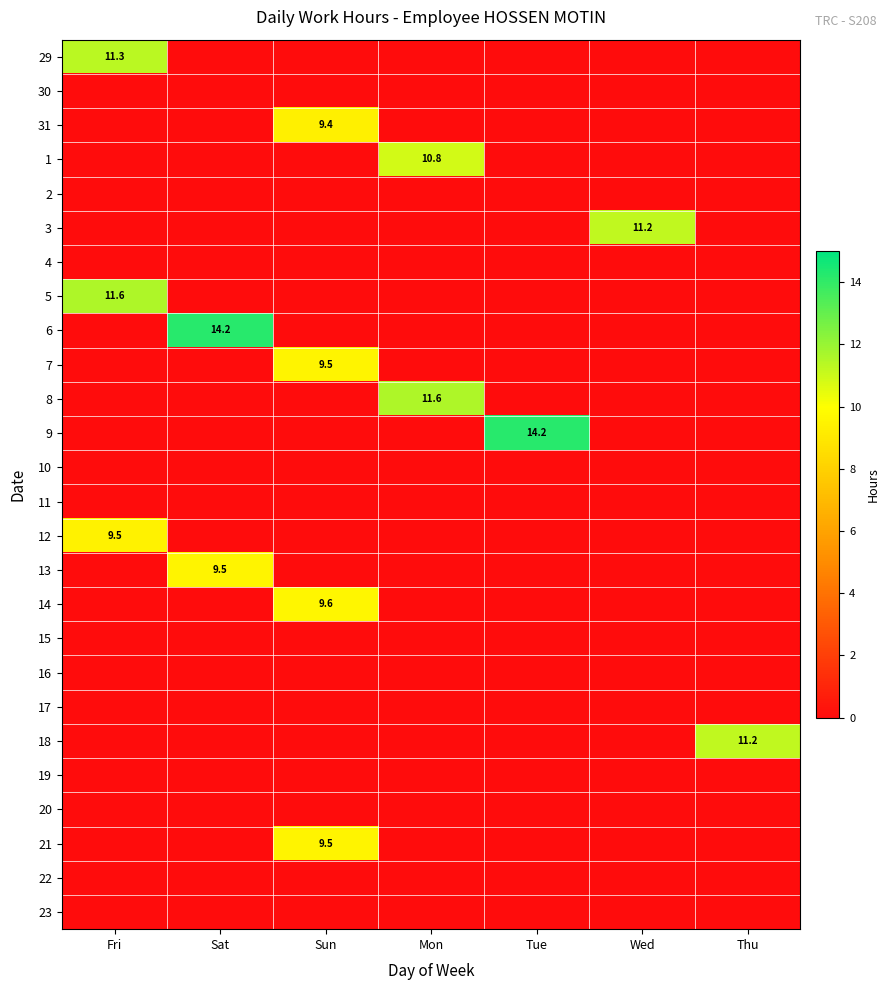

How many values in the 7 series exceed 0?

1